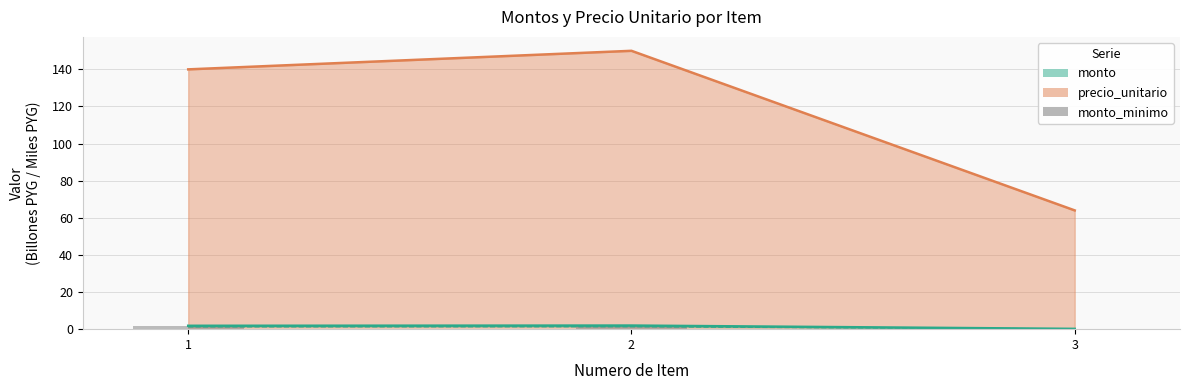

How many data points are less than 1?

1